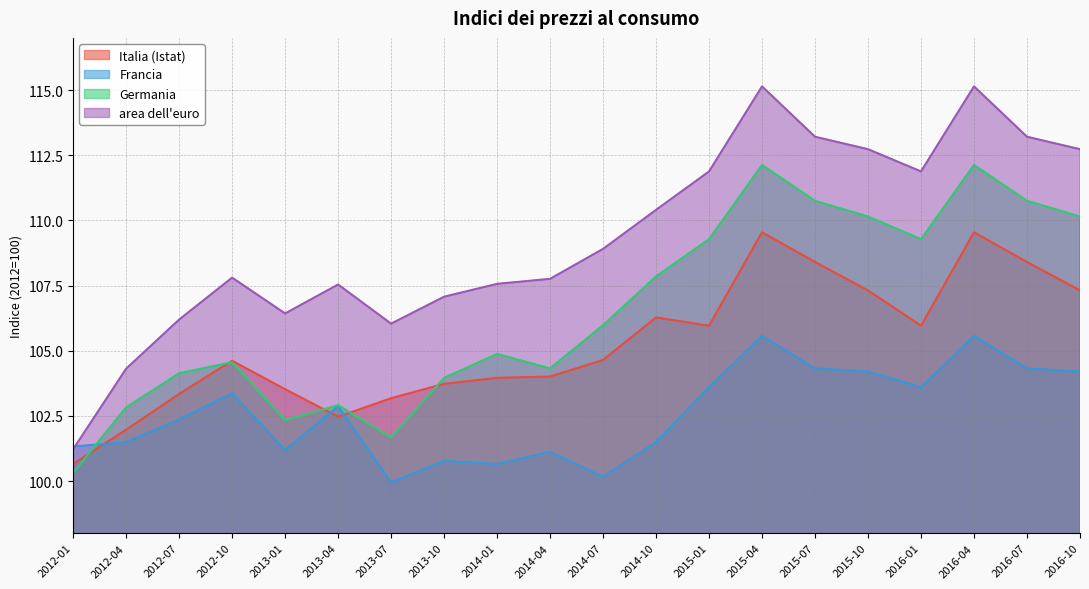

How many intersections are there between Francia and Germania?

1